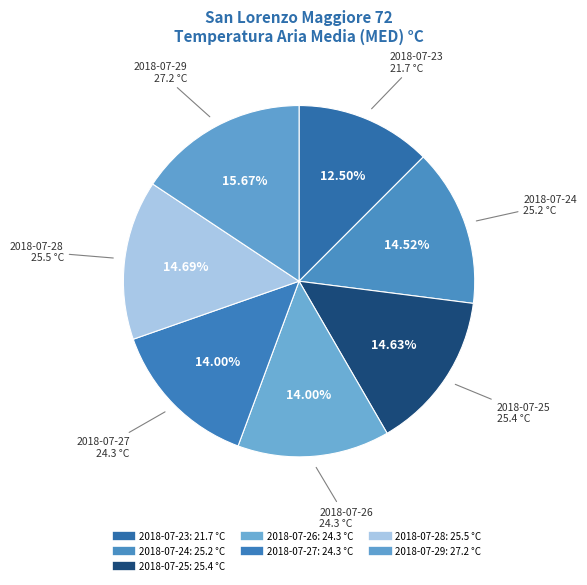

To the nearest percent, what is the average slice percentage?

14%